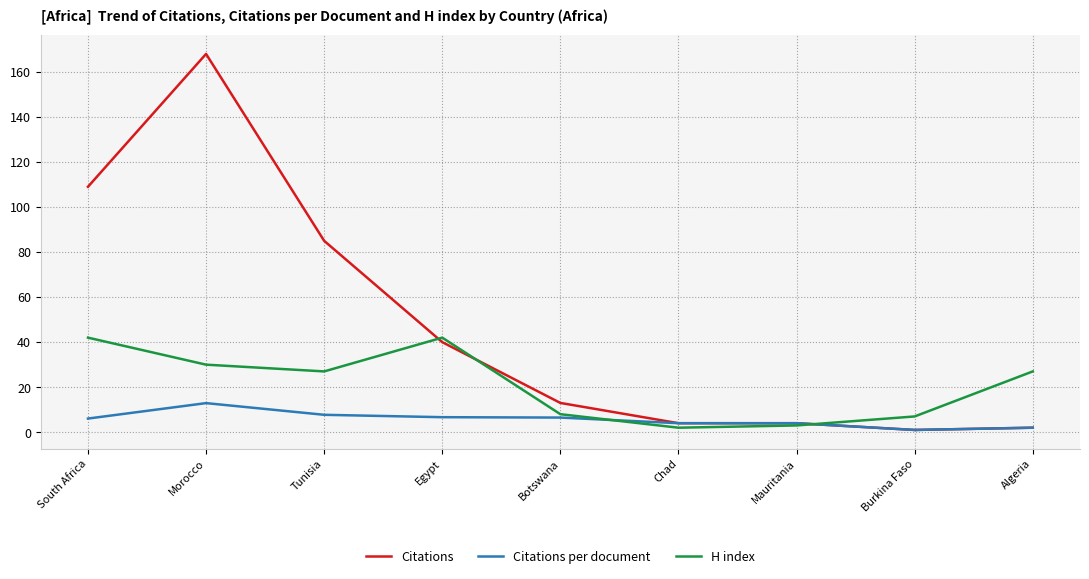

Which series has the widest spread of values?

Citations